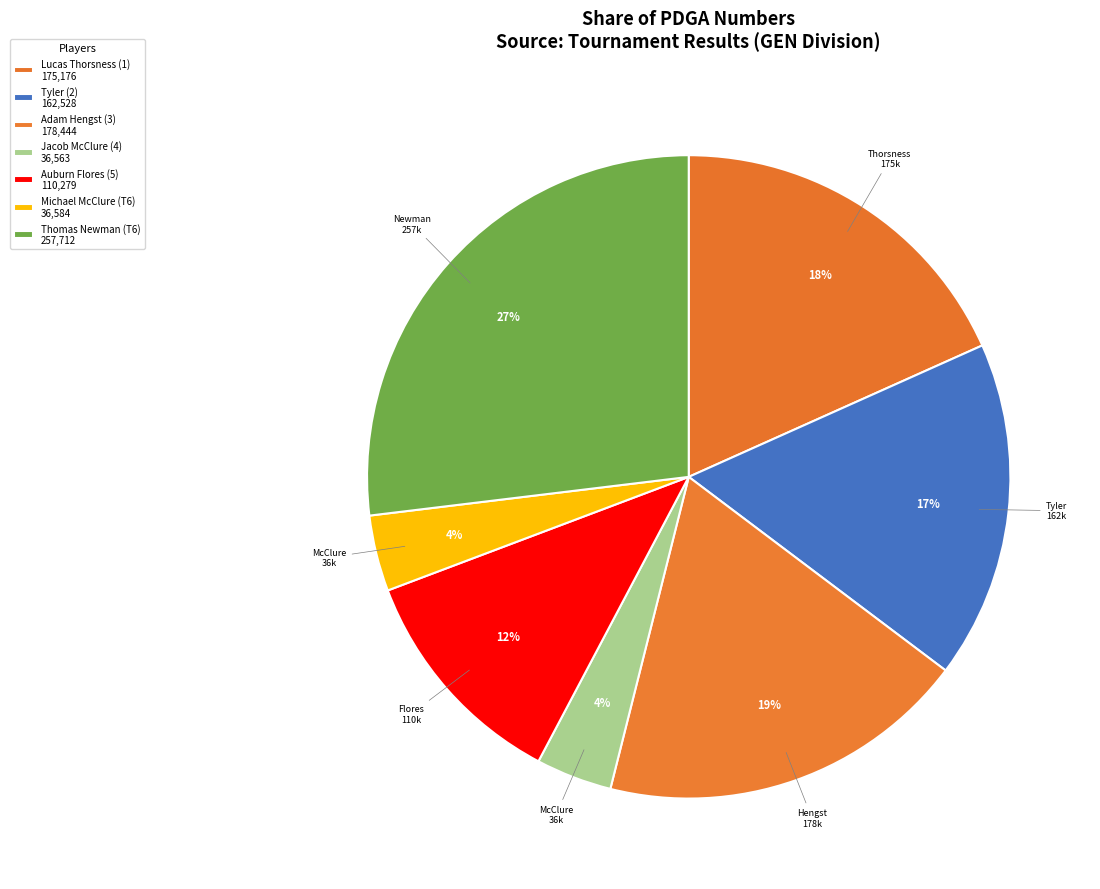

How many slices are in this pie chart?

7